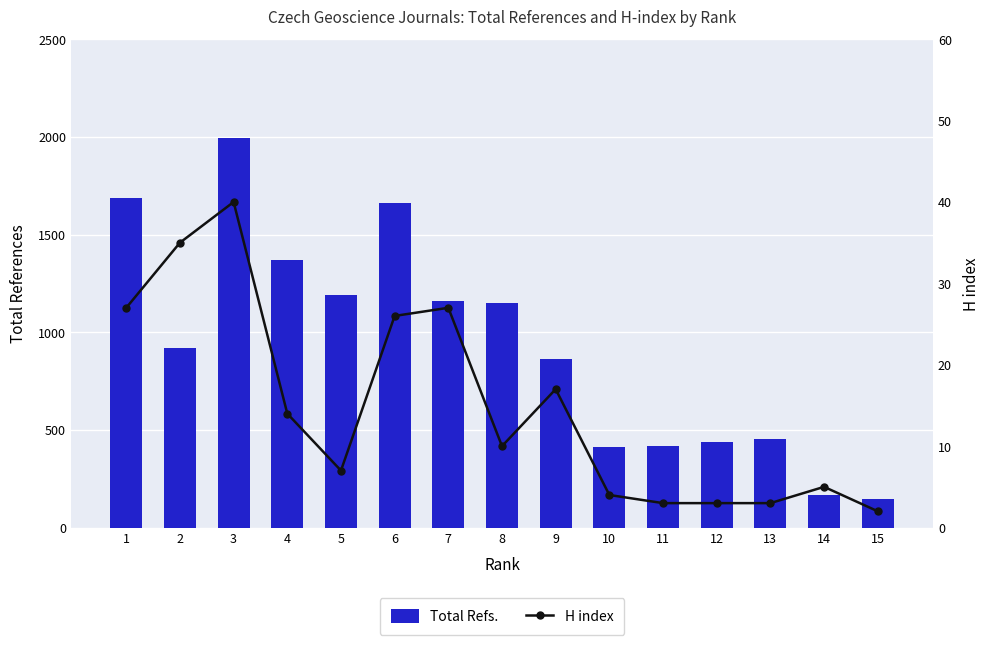

Where does the Total Refs. series first go above 921?

1